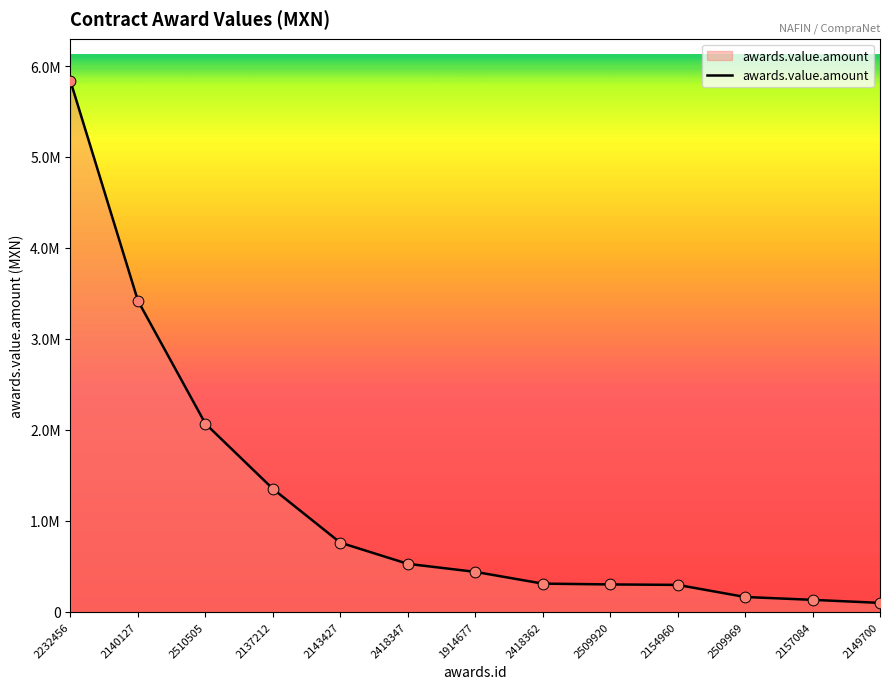

Approximately how many times larger is the value at 2140127 compared to 2418347?

6.5